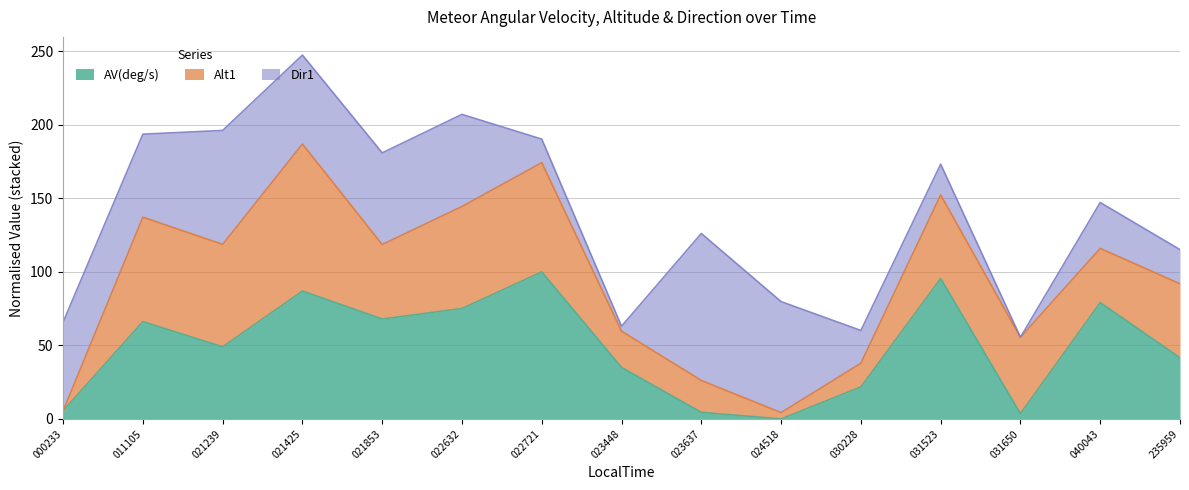

Which has a higher value, 20160729_023448 or 20160729_021425?

20160729_021425